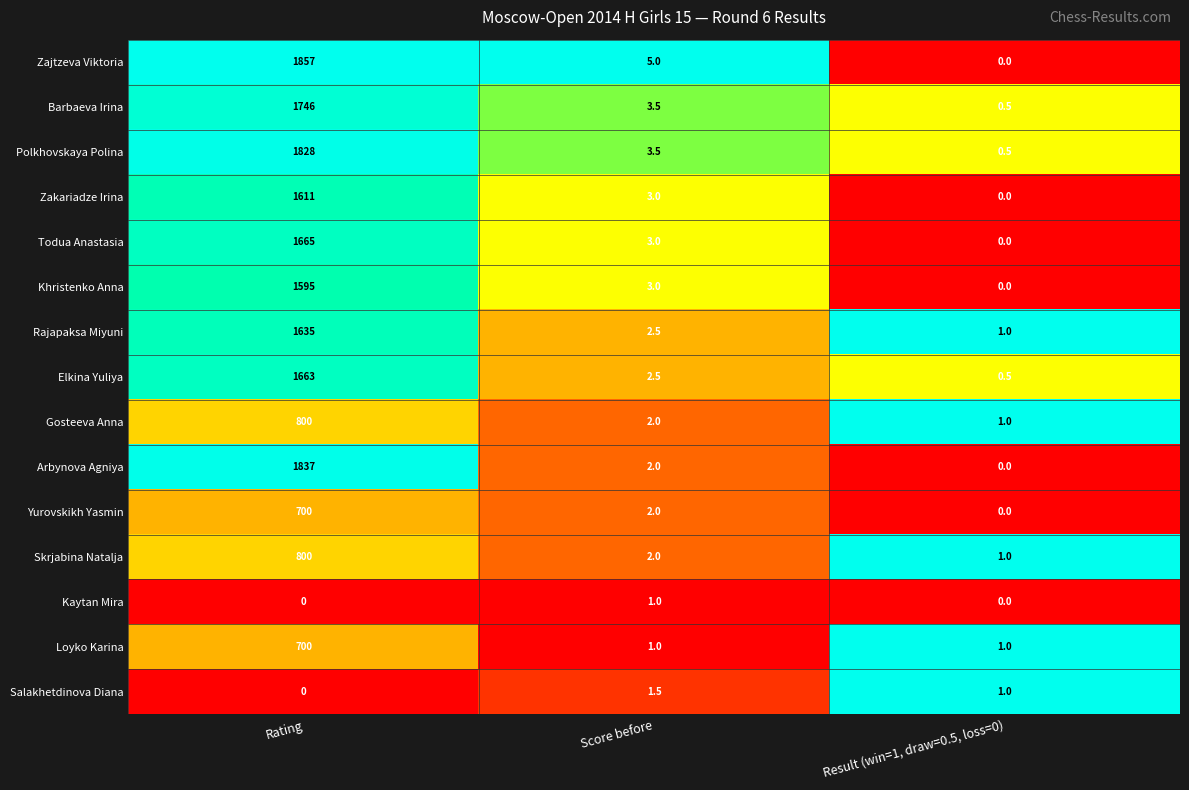

How many categories are shown in the chart?

3